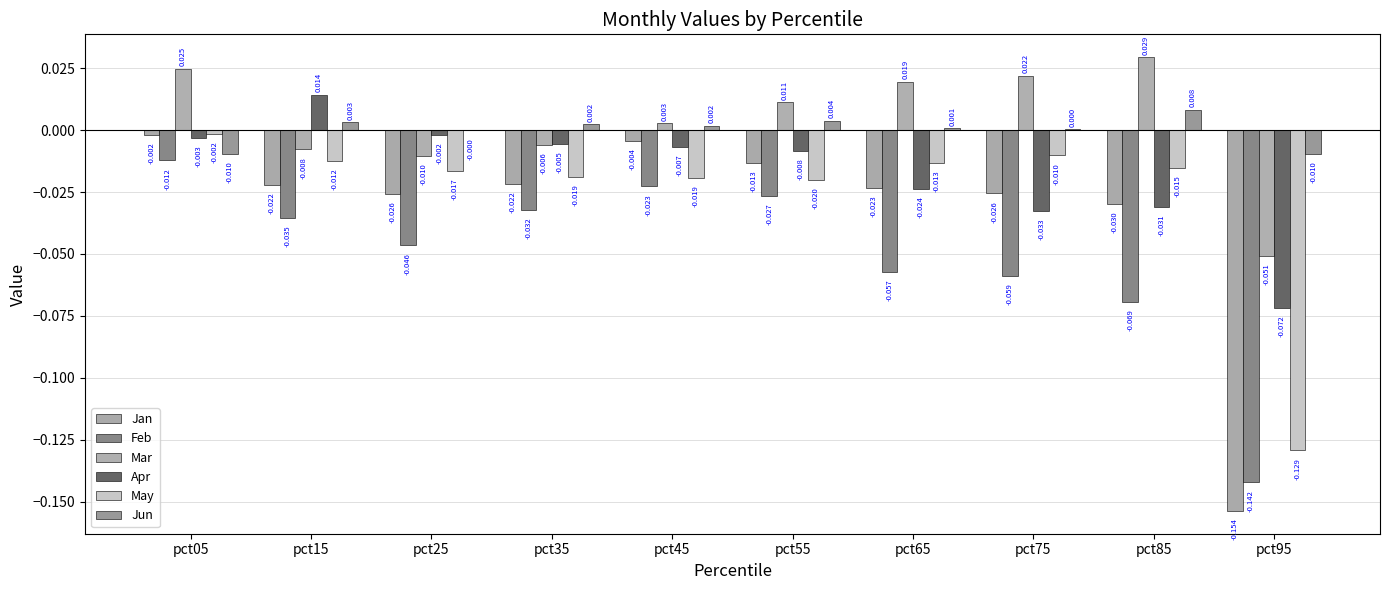

The Jun series shows 0.0 at pct75. True or false?

False